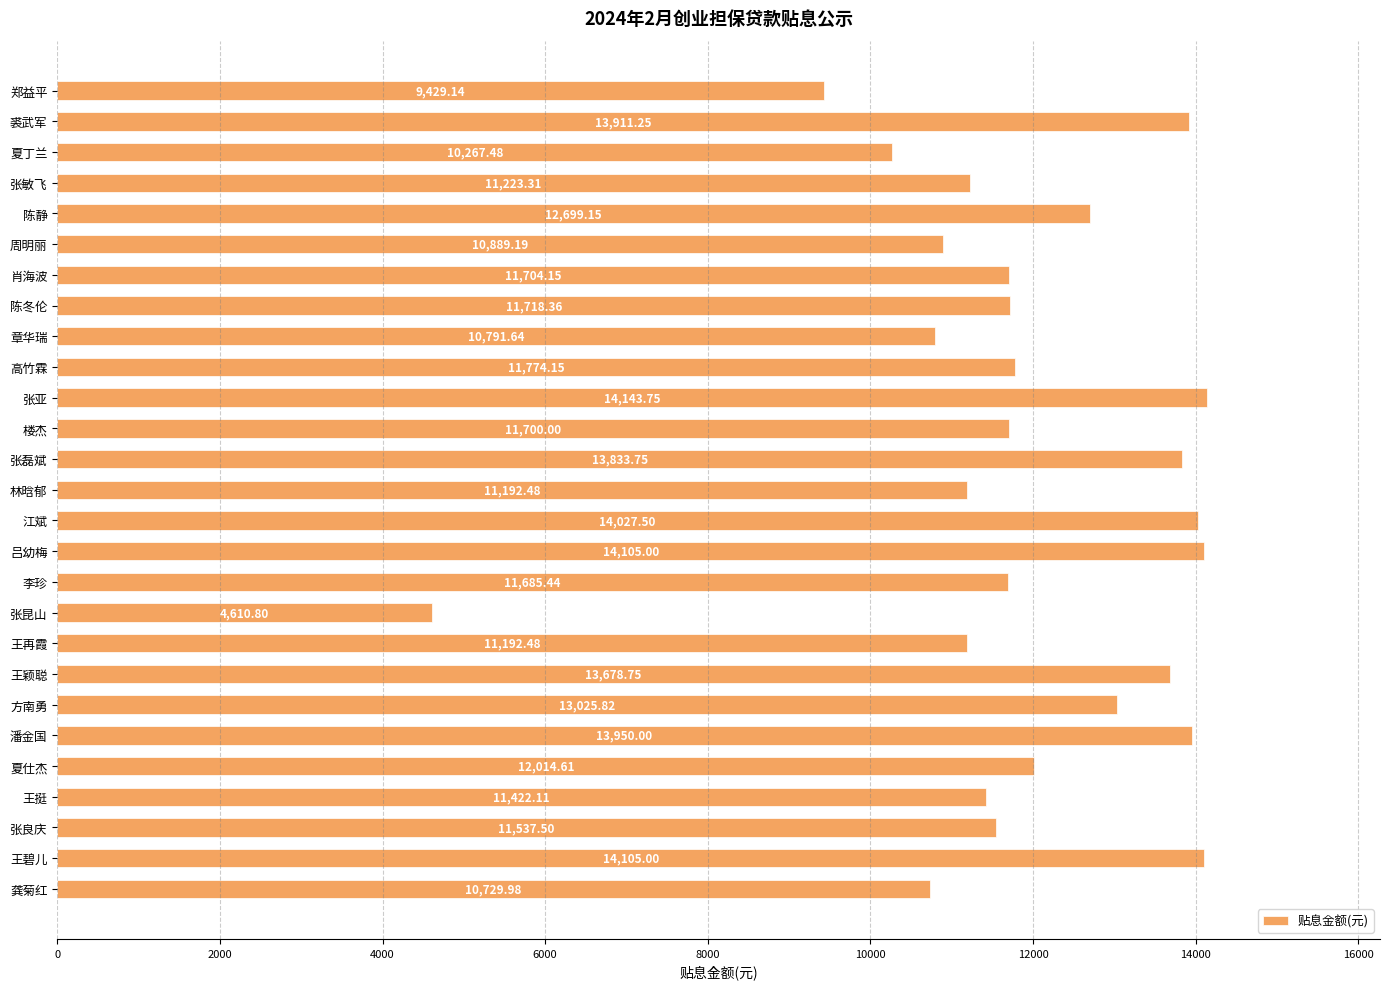

What is the difference between the second highest and second lowest values?

4675.9